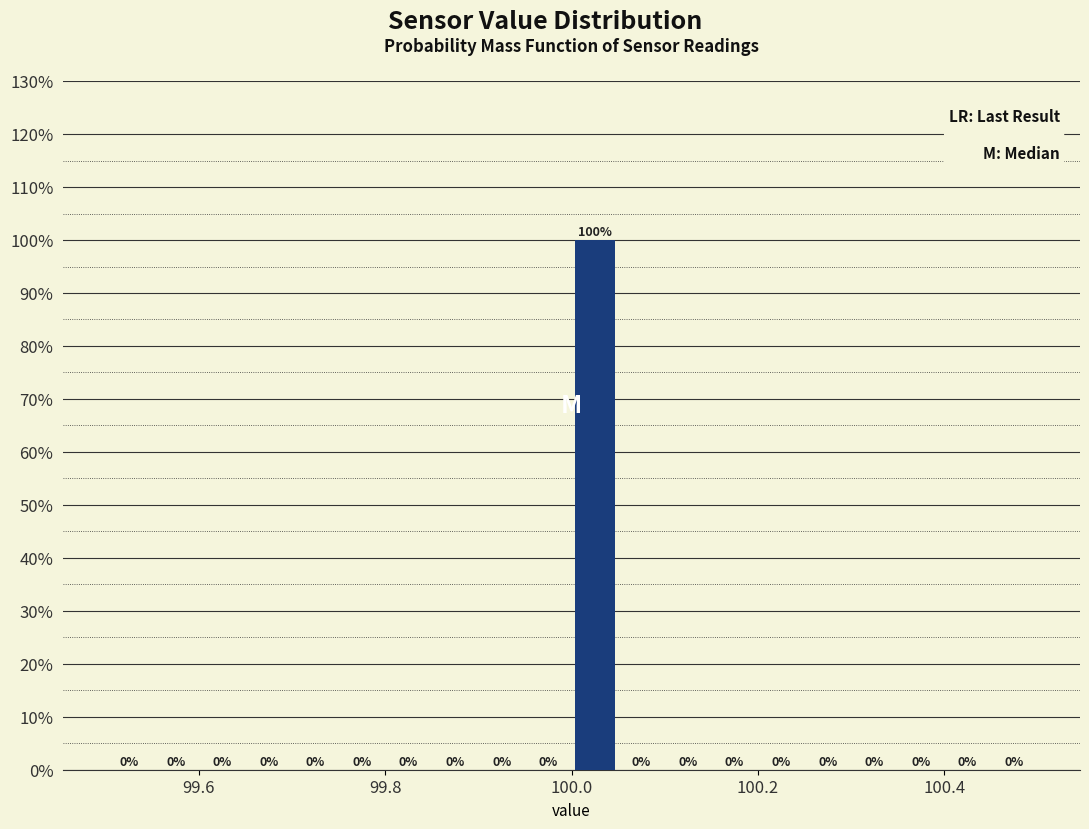

Around what value on the x-axis is the tallest bar? Give the approximate position of its centre, as read against the axis.

100.02